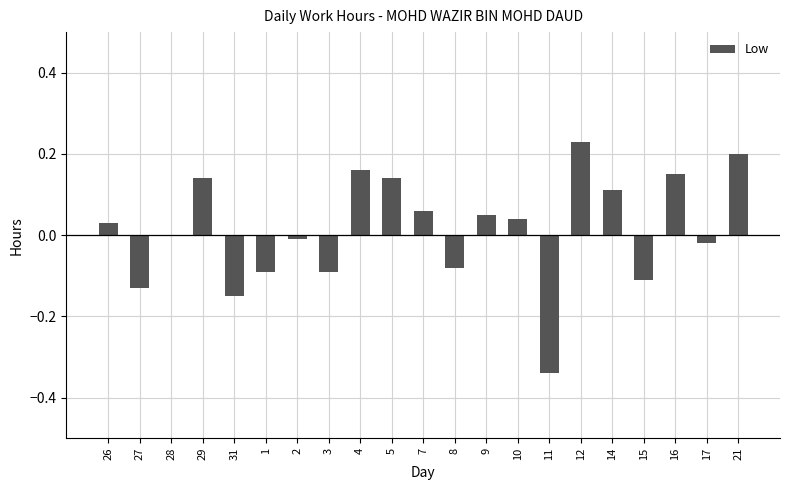

What is the sum of all values?

0.3